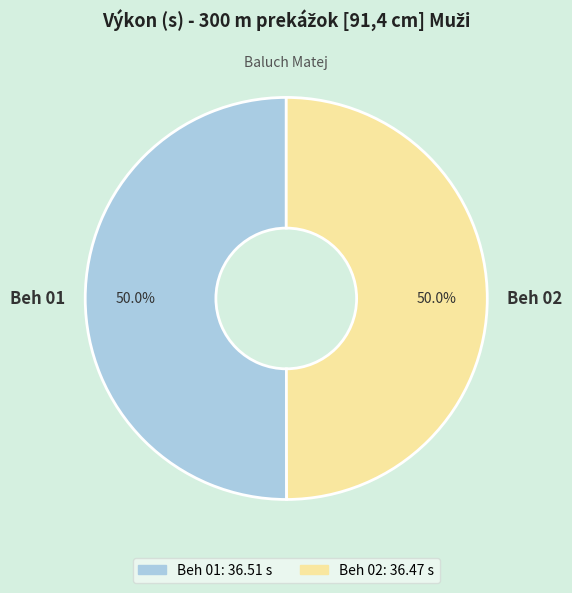

Do Beh 02 and Beh 01 together represent more than half of the pie?

Yes